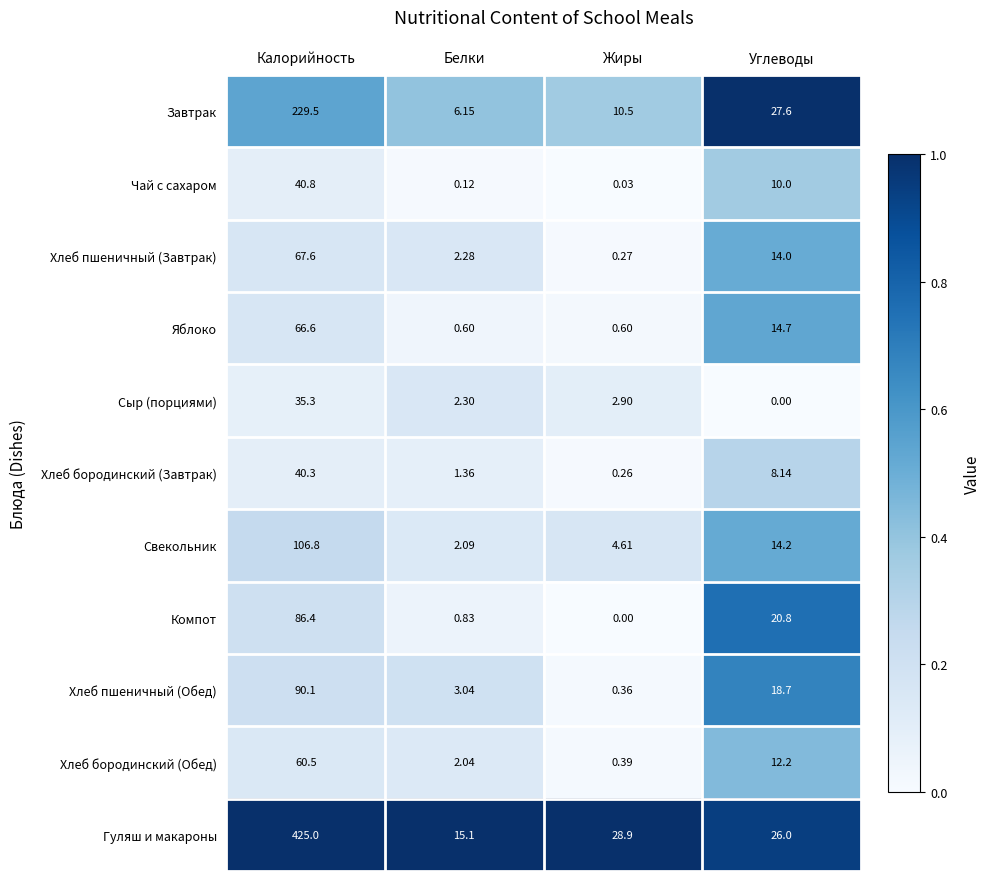

How many categories are shown in the chart?

4